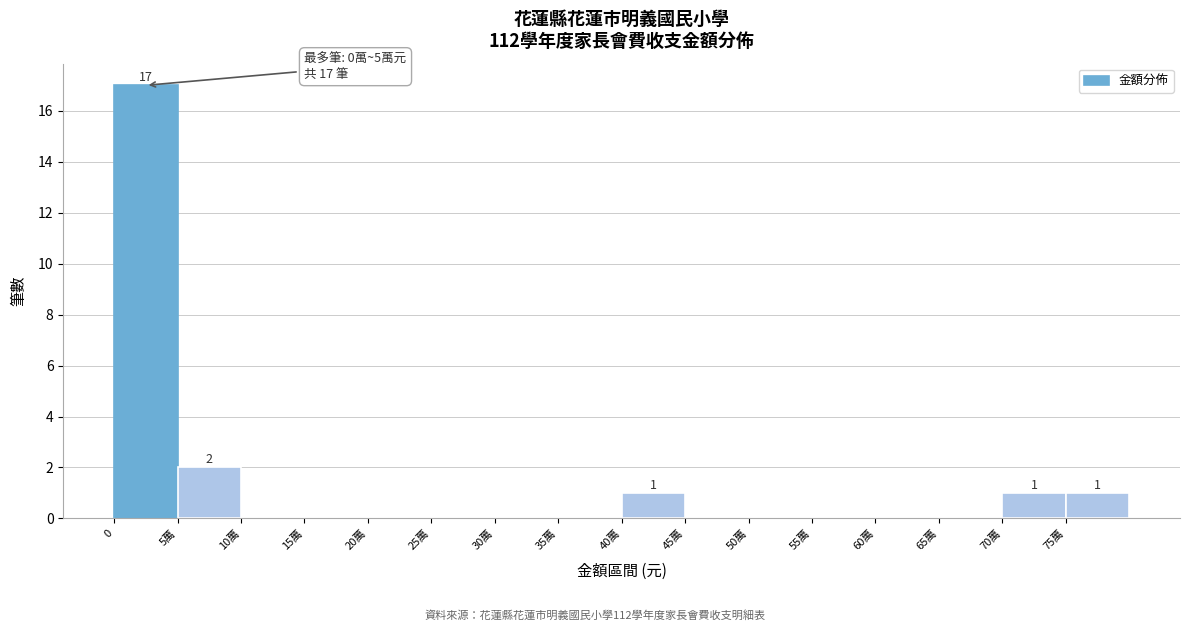

Reading left to right, list all the values displayed in this chart.

0=17	5萬=2	10萬=0	15萬=0	20萬=0	25萬=0	30萬=0	35萬=0	40萬=1	45萬=0	50萬=0	55萬=0	60萬=0	65萬=0	70萬=1	75萬=1